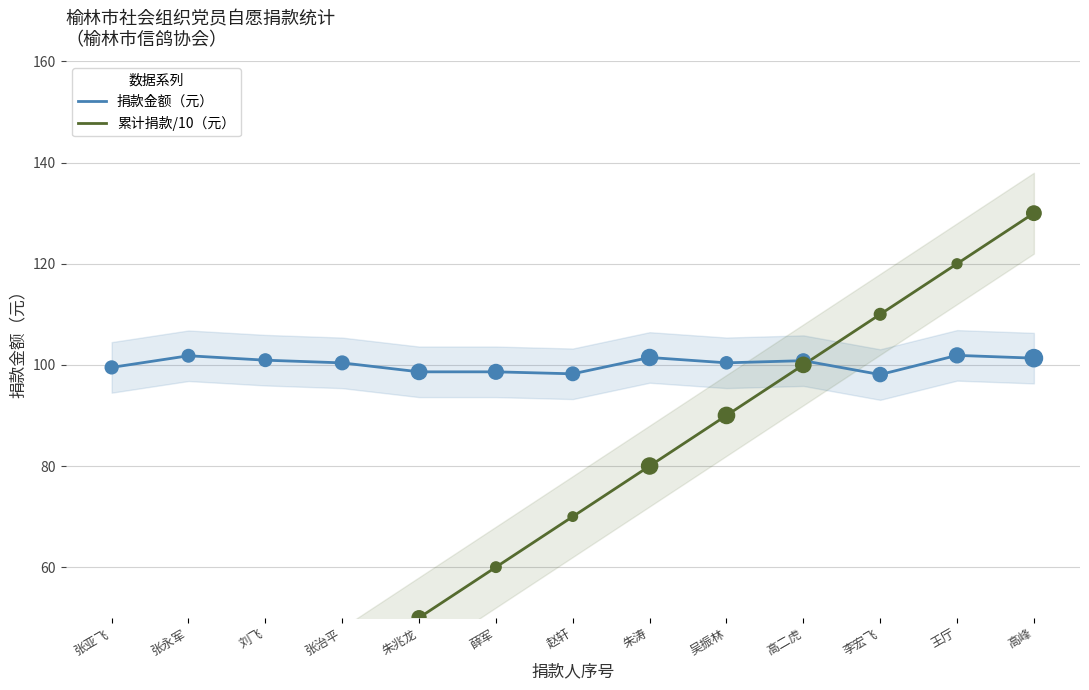

At which category is the sum across all series the highest?

高峰